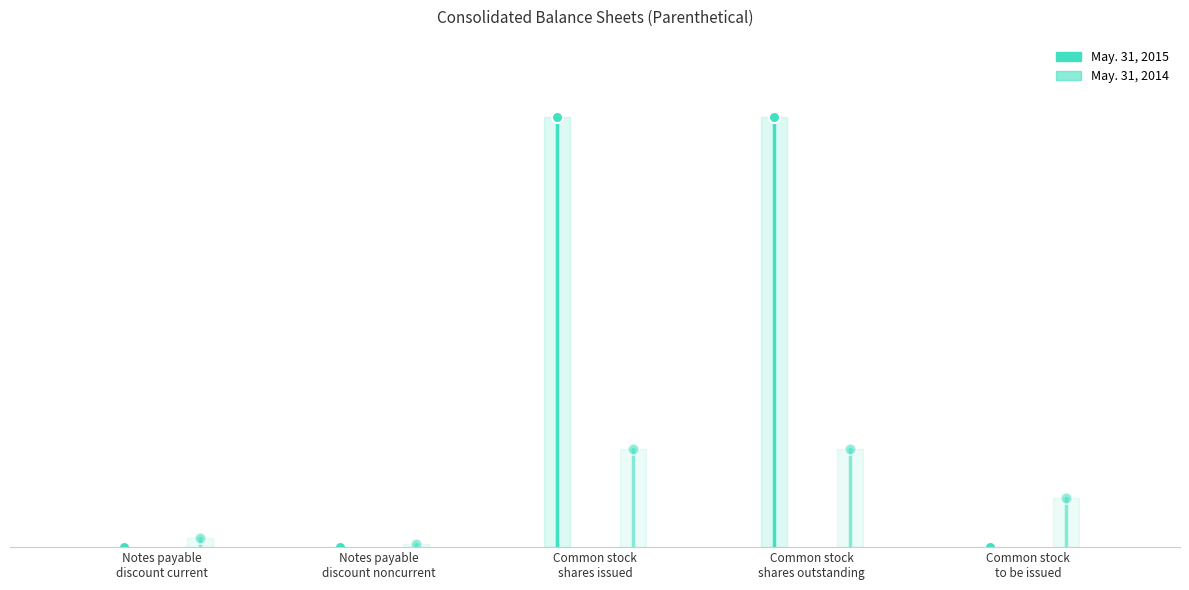

Reading left to right, transcribe all the data shown in this chart.

May. 31, 2015: Notes payable
discount current=0	Notes payable
discount noncurrent=0	Common stock
shares issued=11099833	Common stock
shares outstanding=11099833	Common stock
to be issued=0
May. 31, 2014: Notes payable
discount current=231818	Notes payable
discount noncurrent=77445	Common stock
shares issued=2528797	Common stock
shares outstanding=2528797	Common stock
to be issued=1261682